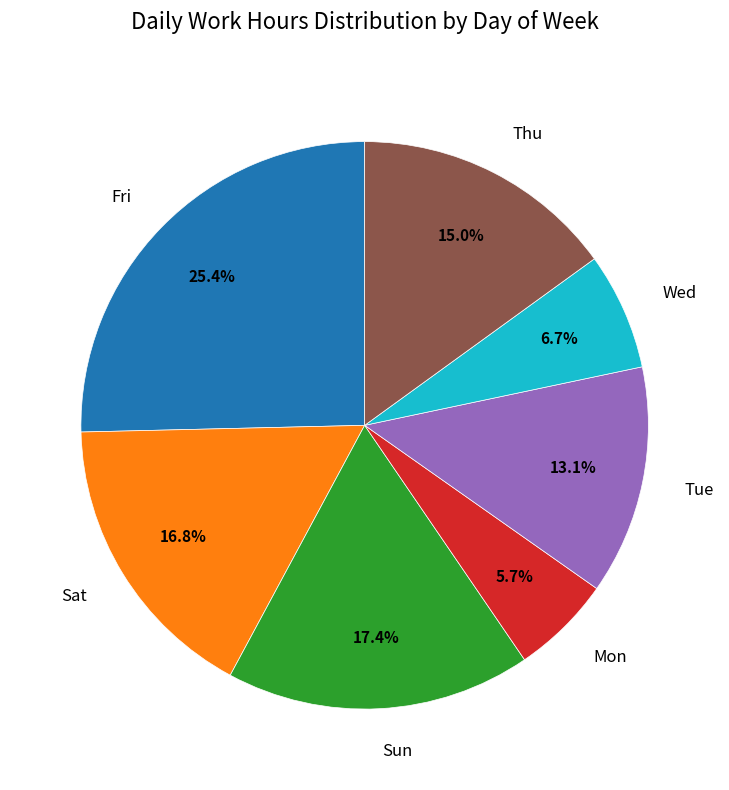

How many slices are in this pie chart?

7